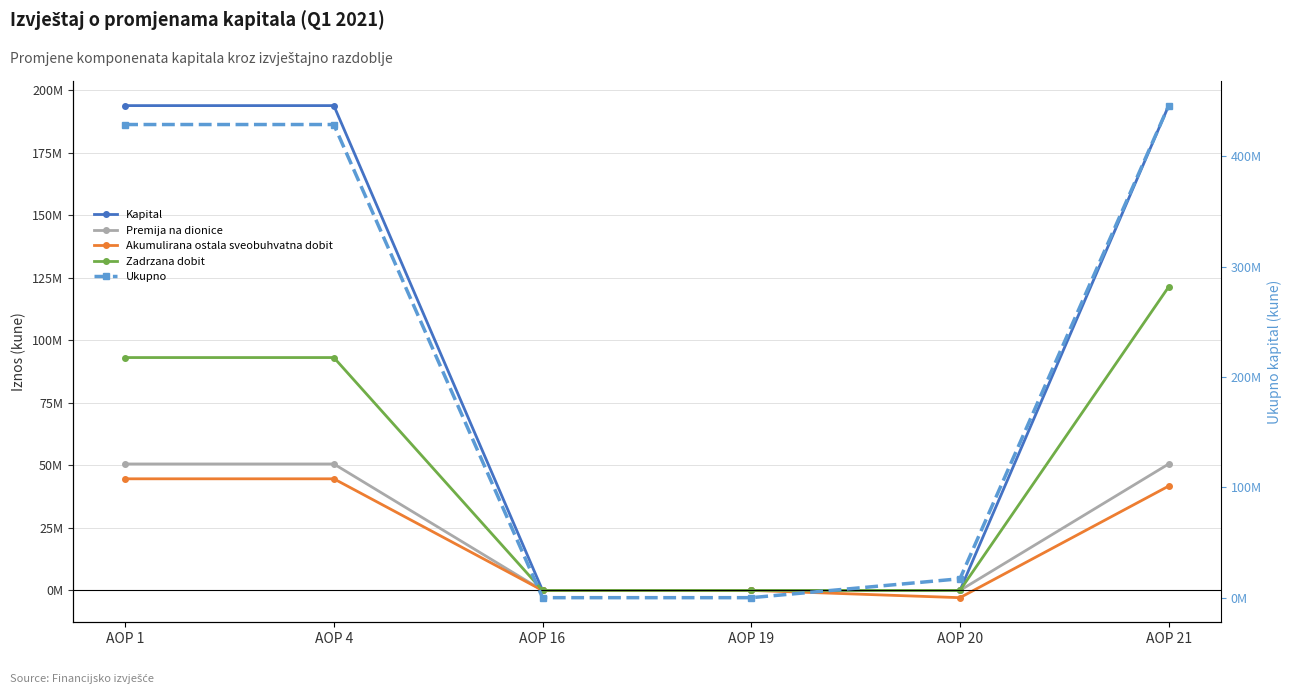

What is the sum of all Ukupno values?

1321141720